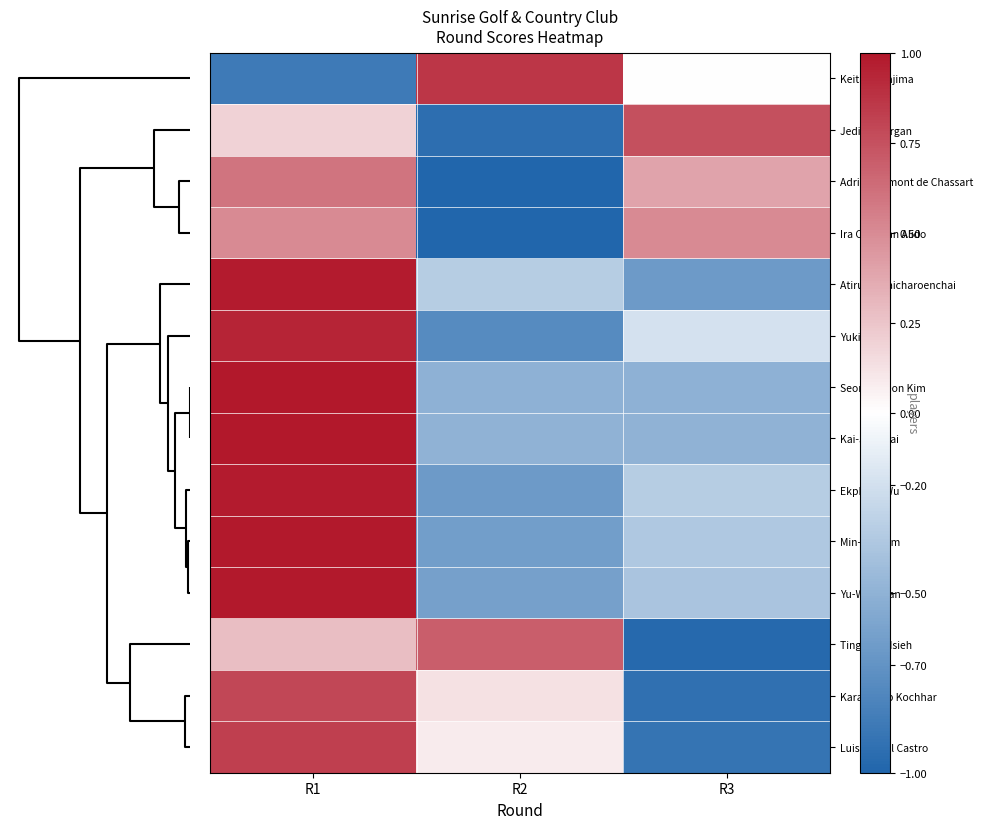

Reading left to right, transcribe all the data shown in this chart.

Keita Nakajima: R1=-0.9	R2=0.9	R3=-0.0
Jediah Morgan: R1=0.2	R2=-0.9	R3=0.8
Adrien Dumont de Chassart: R1=0.6	R2=-1.0	R3=0.4
Ira Christian Alido: R1=0.5	R2=-1.0	R3=0.5
Atiruj Winaicharoenchai: R1=1.0	R2=-0.3	R3=-0.7
Yuki Ikeda: R1=0.9	R2=-0.8	R3=-0.2
Seong-hyeon Kim: R1=1.0	R2=-0.5	R3=-0.5
Kai-Jen Tsai: R1=1.0	R2=-0.5	R3=-0.5
Ekpharit Wu: R1=1.0	R2=-0.7	R3=-0.3
Min-kyu Kim: R1=1.0	R2=-0.6	R3=-0.4
Yu-Wei Chan: R1=1.0	R2=-0.6	R3=-0.4
Ting-Wei Hsieh: R1=0.3	R2=0.7	R3=-1.0
Karandeep Kochhar: R1=0.8	R2=0.1	R3=-0.9
Luis Miguel Castro: R1=0.8	R2=0.1	R3=-0.9